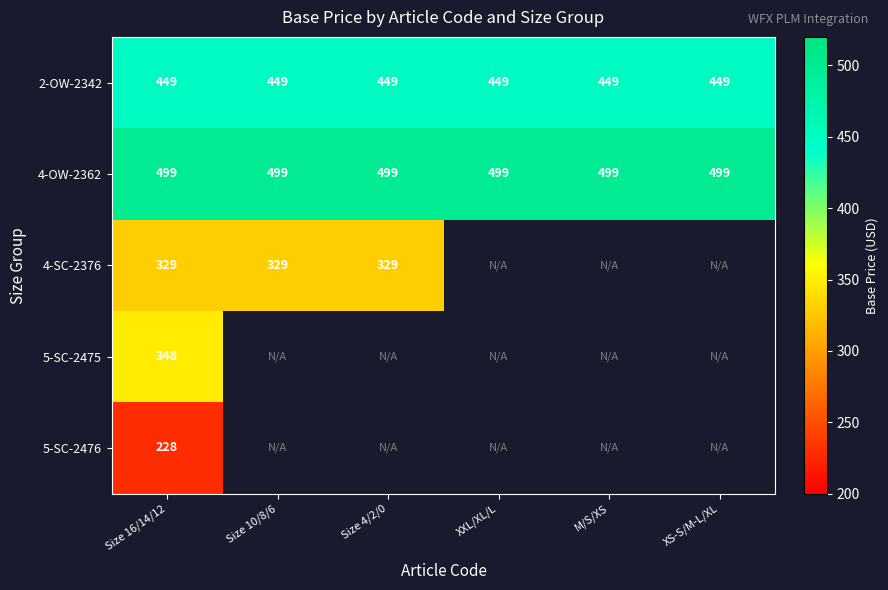

Which has a higher value, Size 10/8/6 or Size 16/14/12?

Size 10/8/6